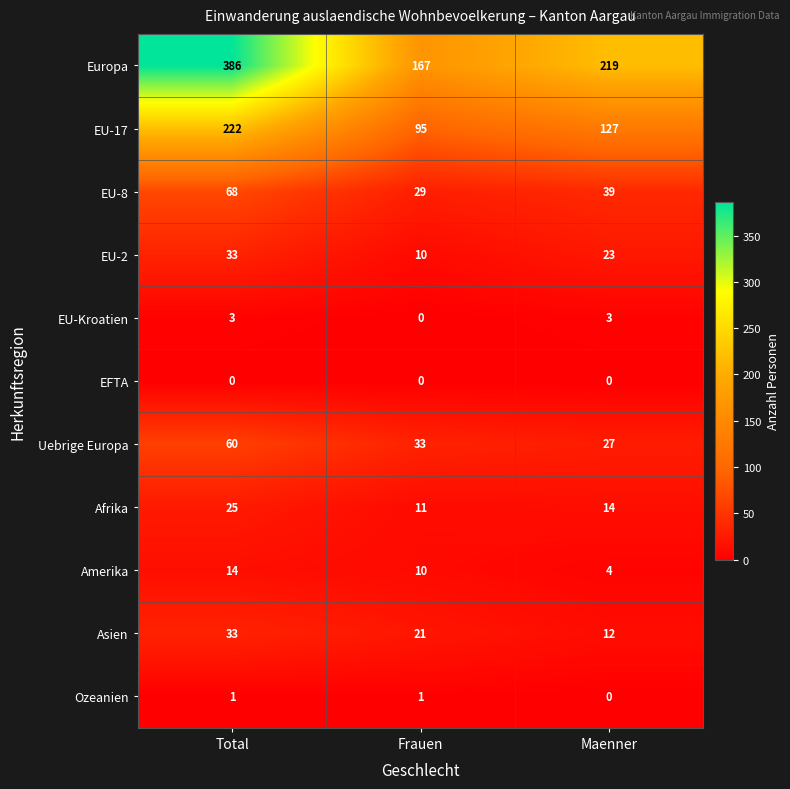

At which label does EU-17 reach its peak?

Total